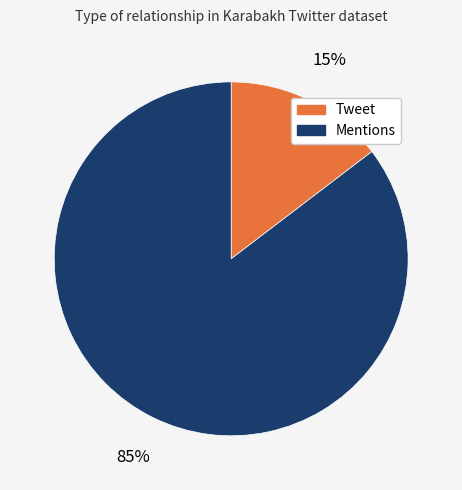

Combined, do Tweet and Mentions account for over 50%?

Yes